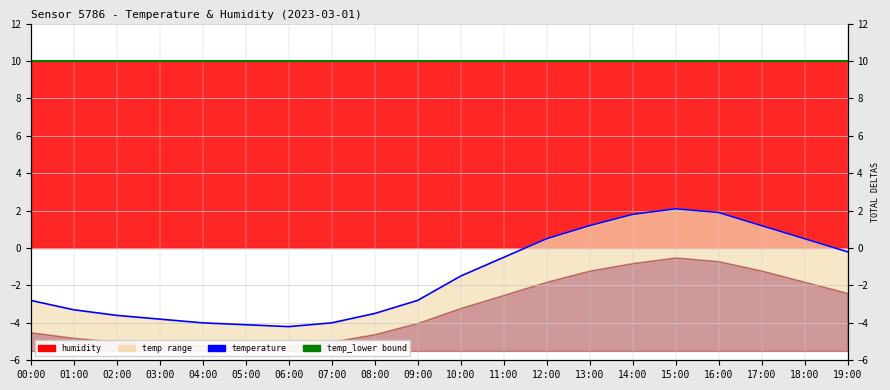

Which series has the largest range (max minus min)?

temperature